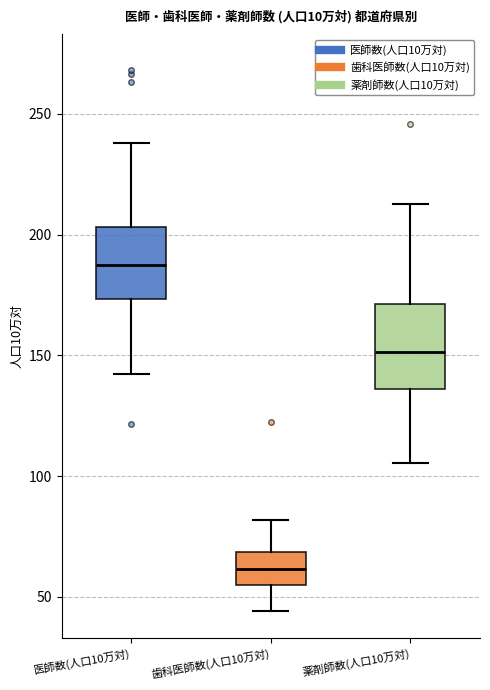

Which box's median line is the highest?

医師数(人口10万対)